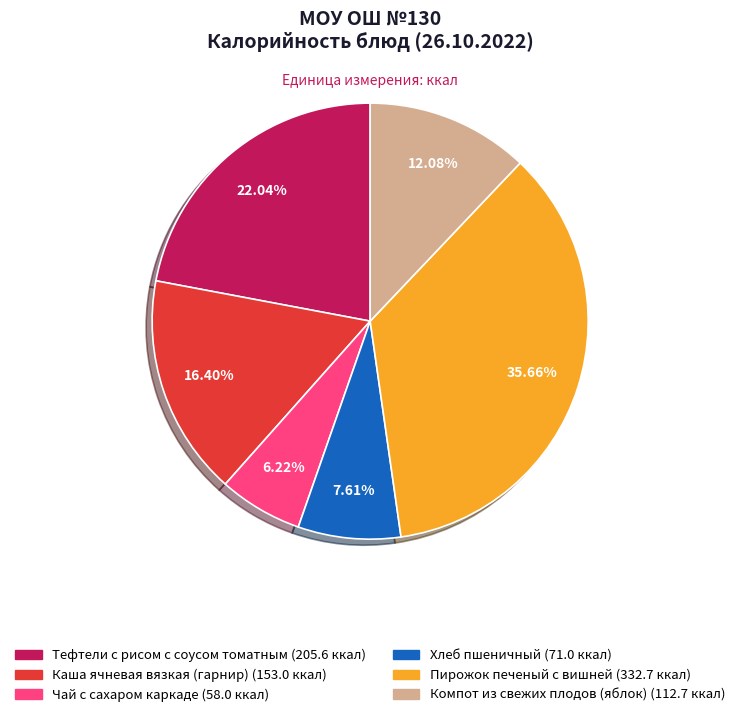

Approximately how many times larger is the value at Каша ячневая вязкая (гарнир) compared to Хлеб пшеничный?

2.2